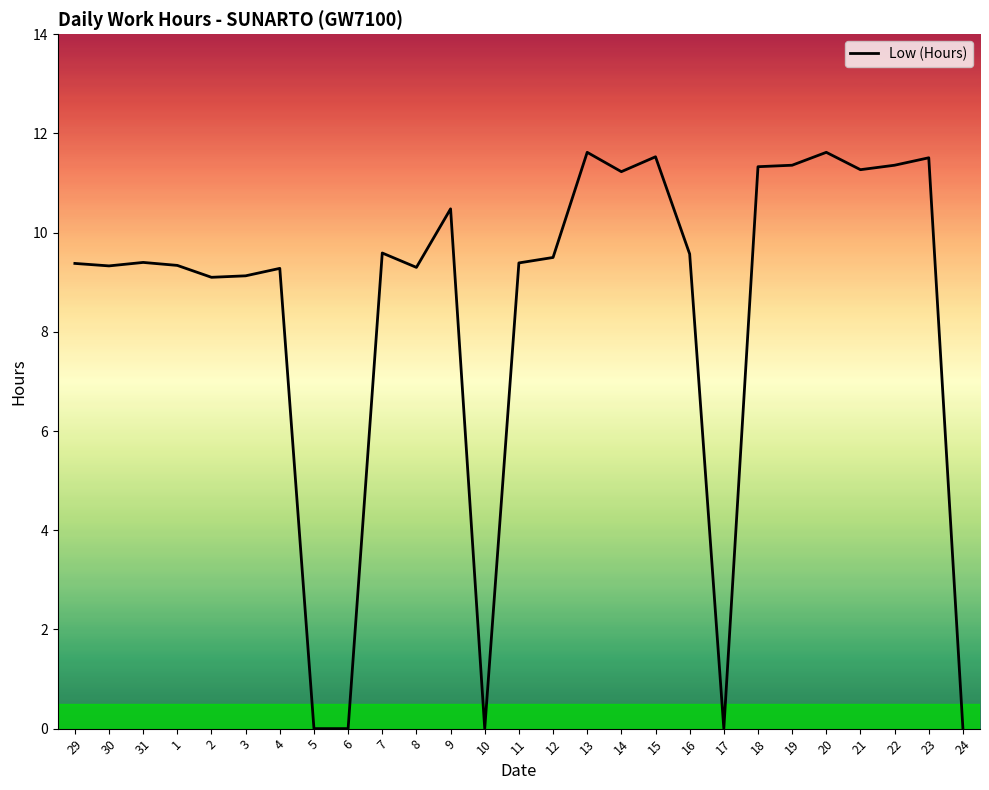

Is it true that the value at 4 is 9.3?

True